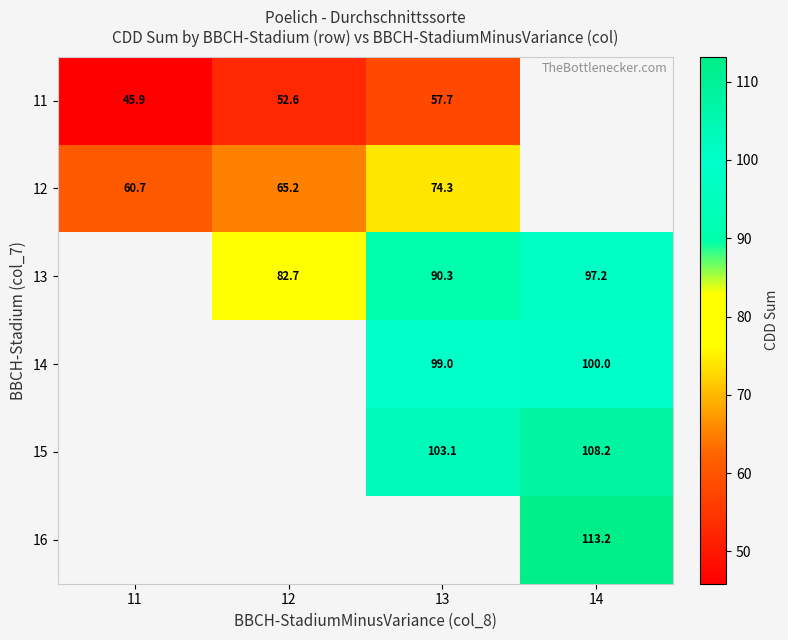

Is the value of 11 at 11 greater than the value of 15 at 13?

No